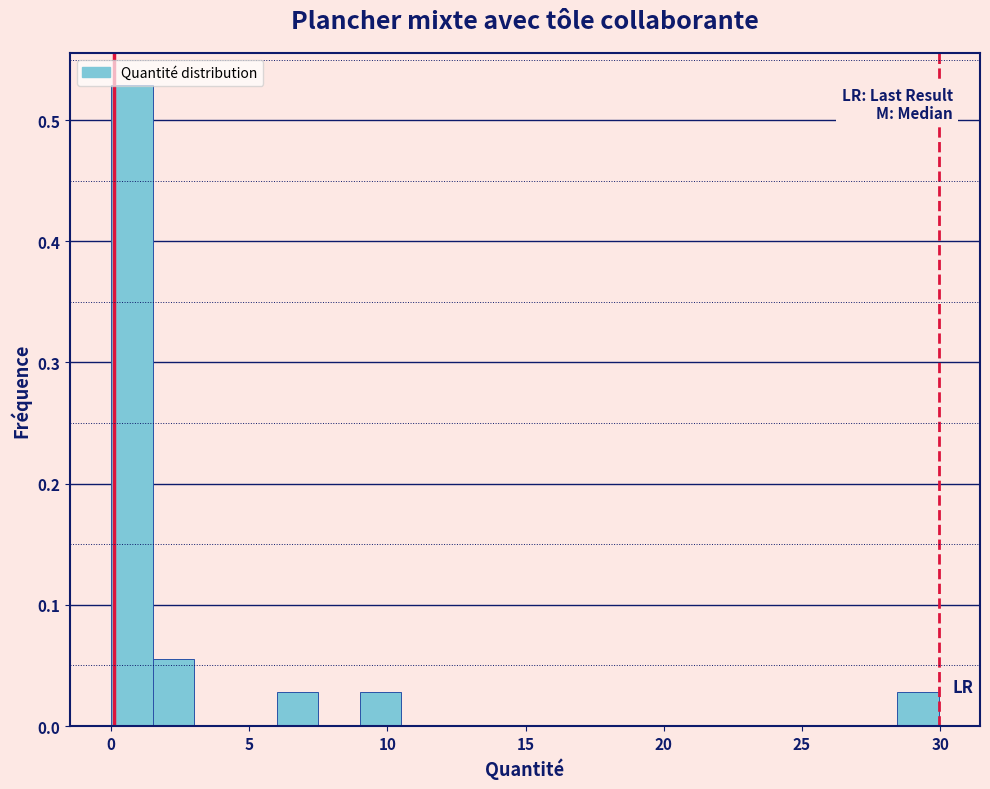

Around what value on the x-axis is the tallest bar? Give the approximate position of its centre, as read against the axis.

1.0